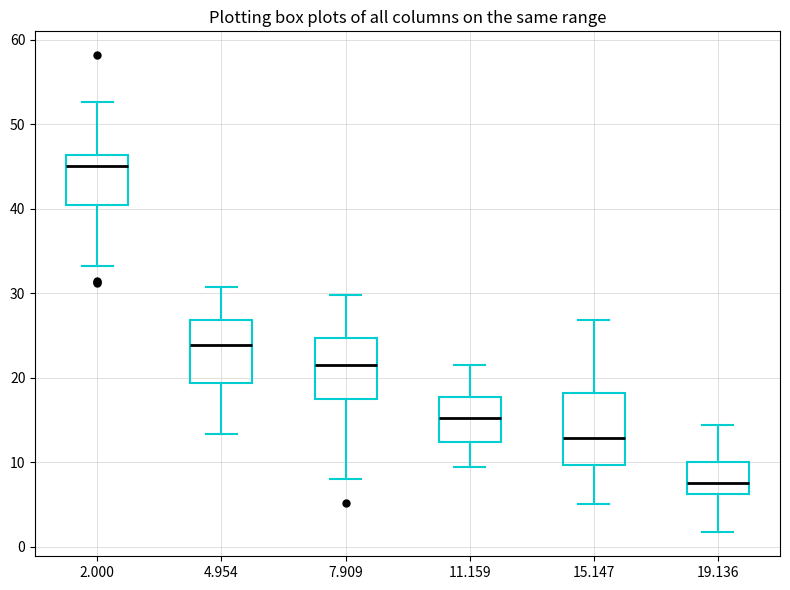

Reading left to right, read every box against the y-axis: the position of its median line, the range the box covers, and the ends of its whiskers. The values are not printed on the chart, so give them approximately, as read against the axis.

2.000: median 45, box 41 to 46, whiskers 33 to 53
4.954: median 24, box 19 to 27, whiskers 13 to 31
7.909: median 22, box 18 to 25, whiskers 8 to 30
11.159: median 15, box 12 to 18, whiskers 9 to 22
15.147: median 13, box 10 to 18, whiskers 5 to 27
19.136: median 8, box 6 to 10, whiskers 2 to 14